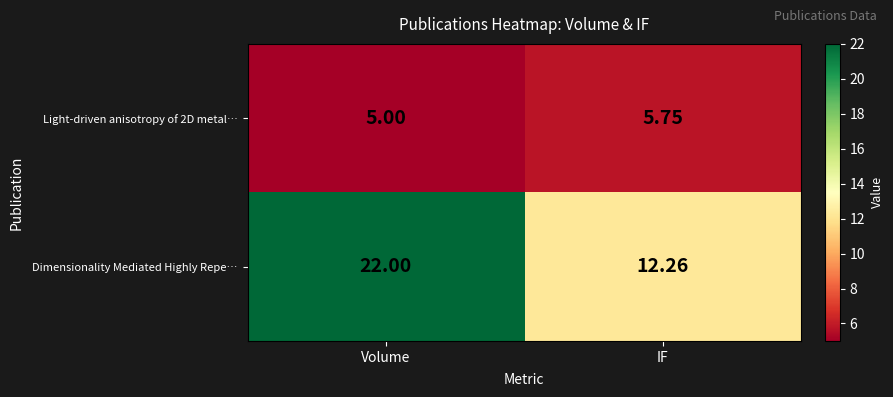

What is the total value across all series at Volume?

27.0